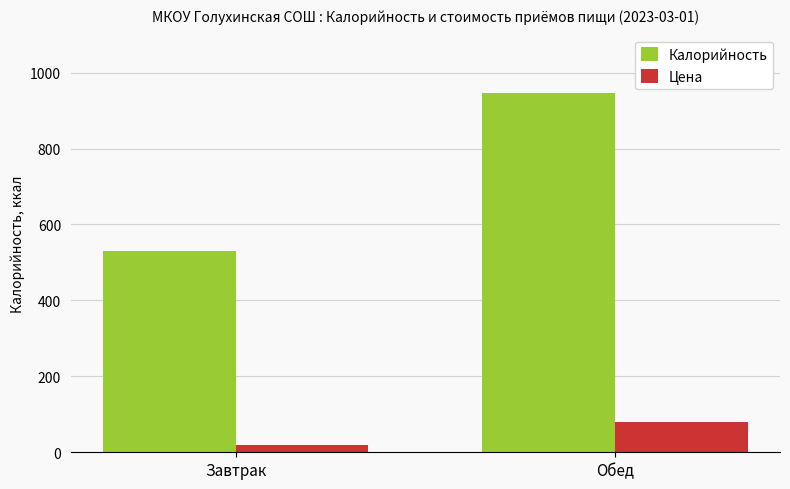

Rank the series by their average value, from lowest to highest.

Цена, Калорийность